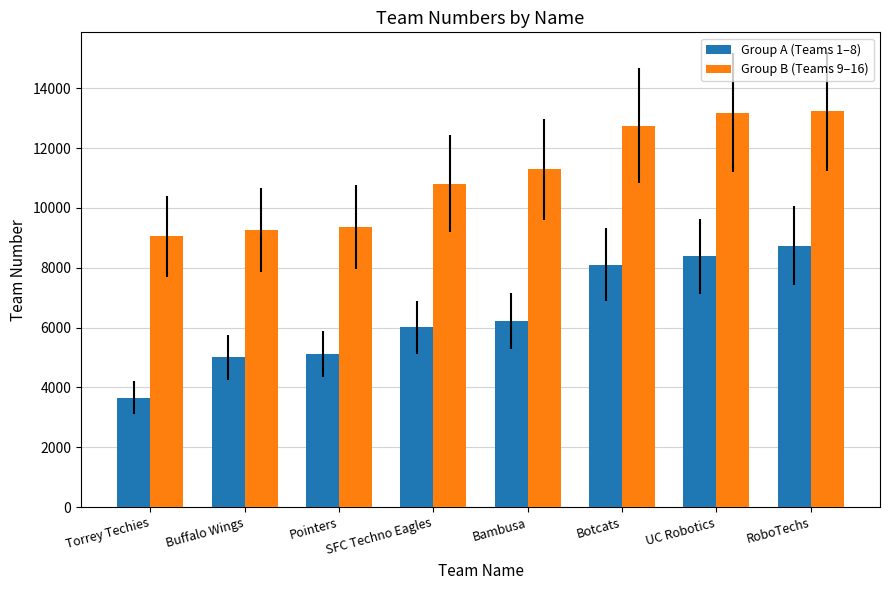

Which label corresponds to the smallest value in the chart?

Torrey Techies